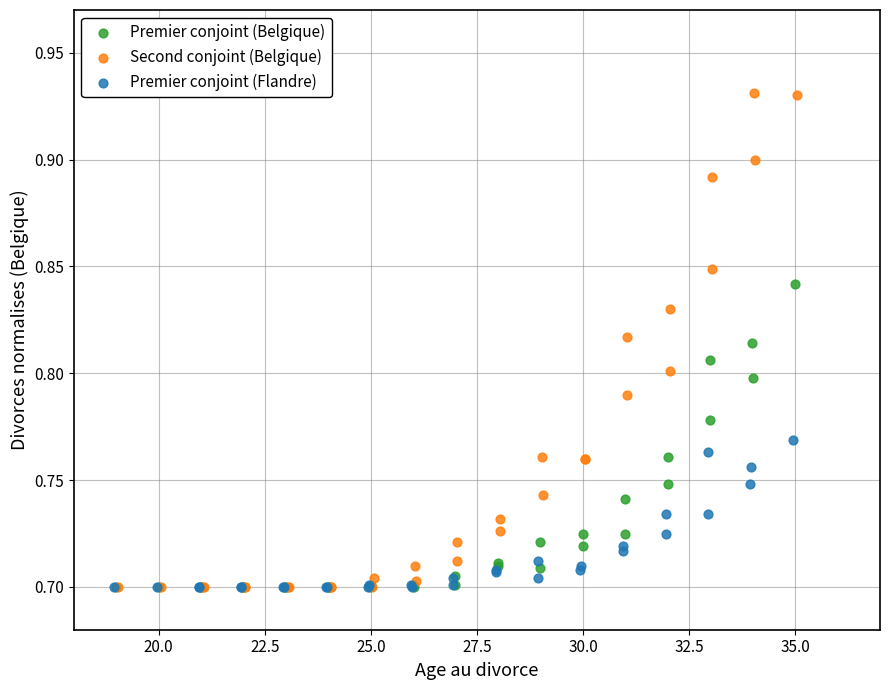

Which series has the largest Y range (max minus min)?

Second conjoint (Belgique)